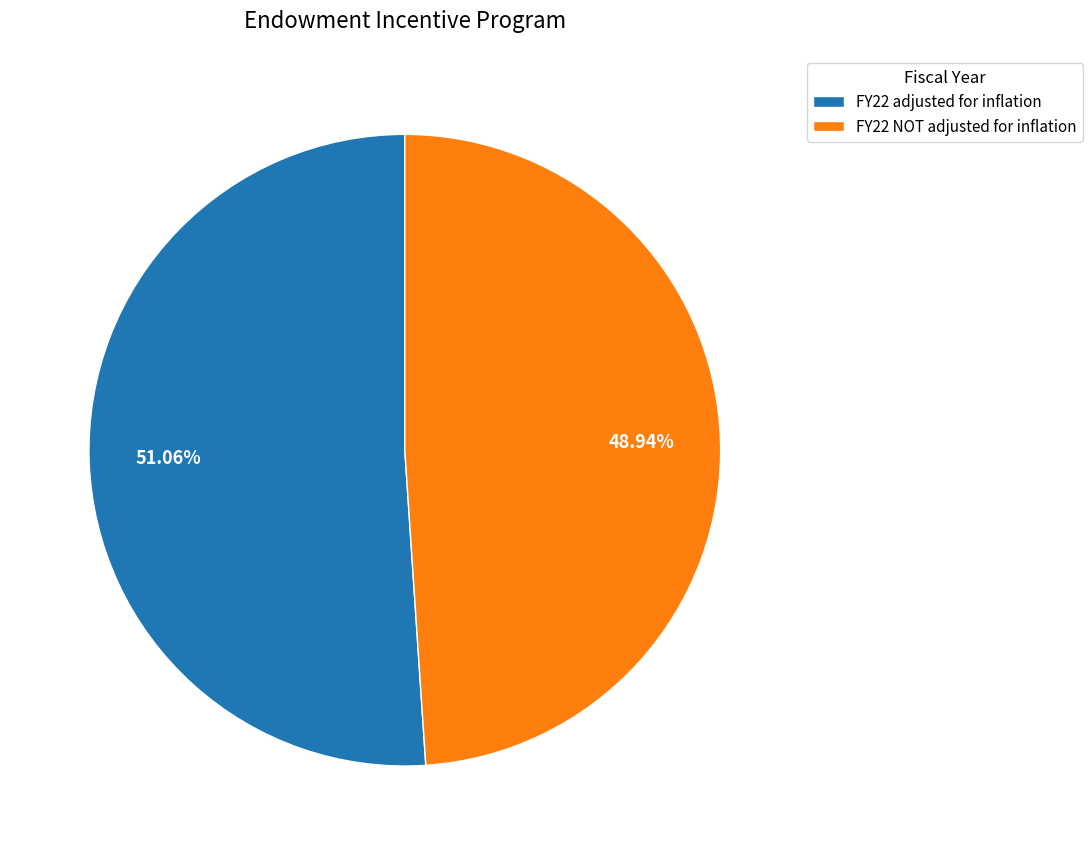

Which category has the smallest portion of the pie?

FY22 NOT adjusted for inflation